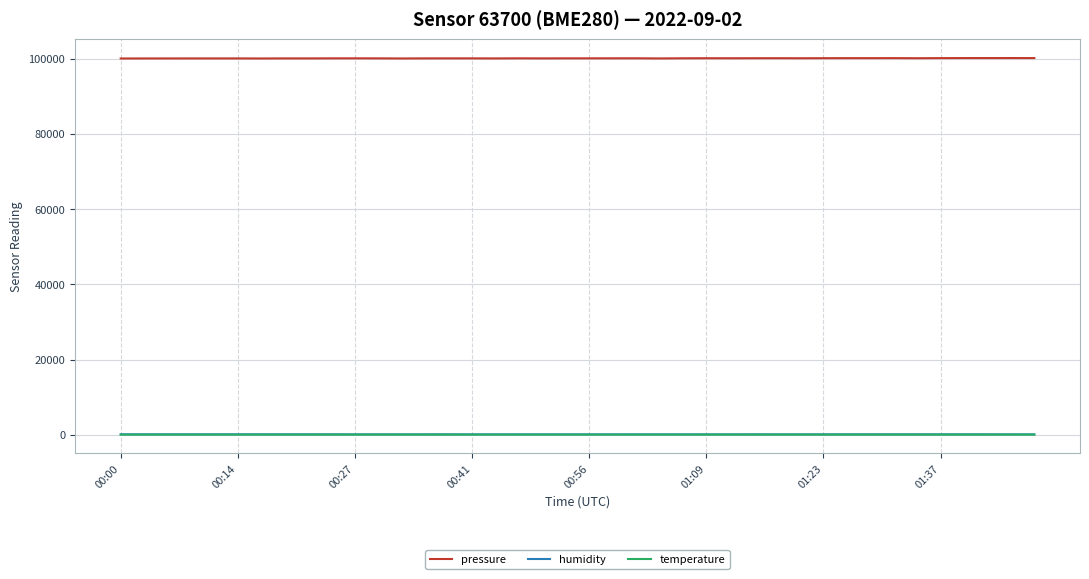

How many lines are shown in the chart?

3